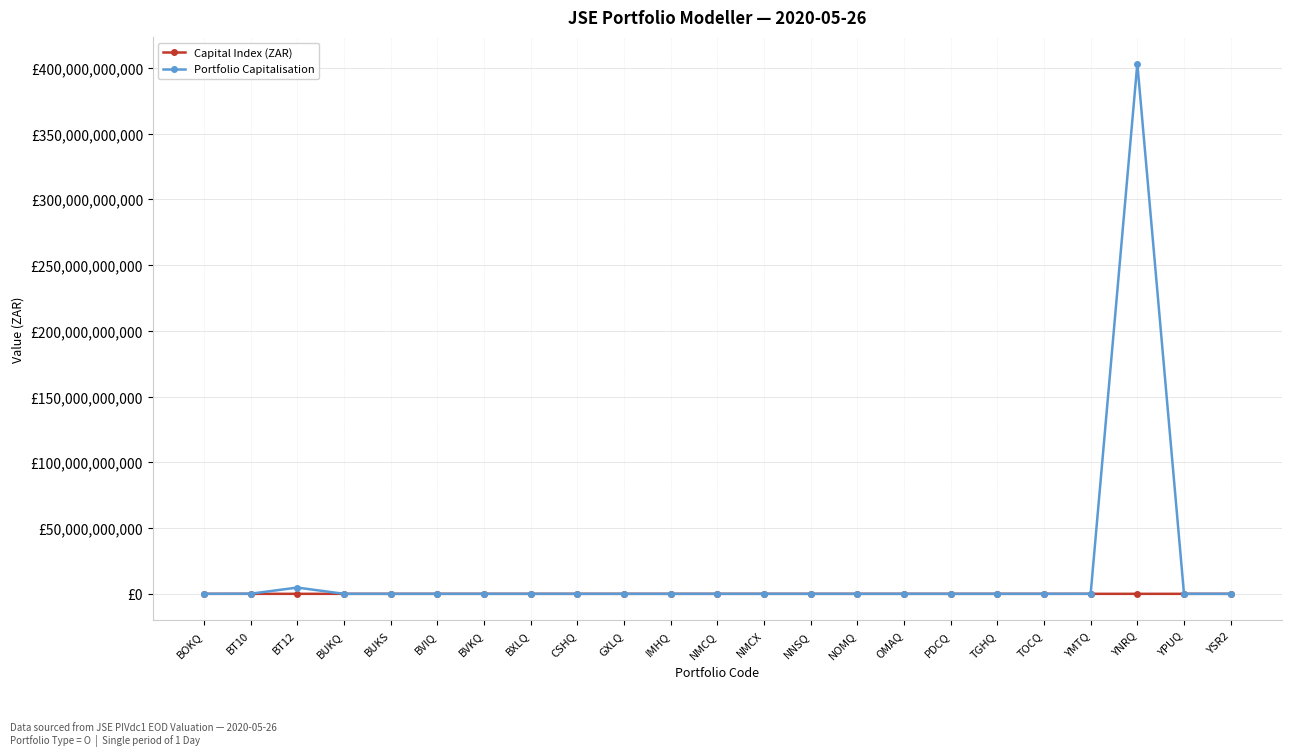

What is the difference between the Capital Index (ZAR) values at BOKQ and BXLQ?

30198.5